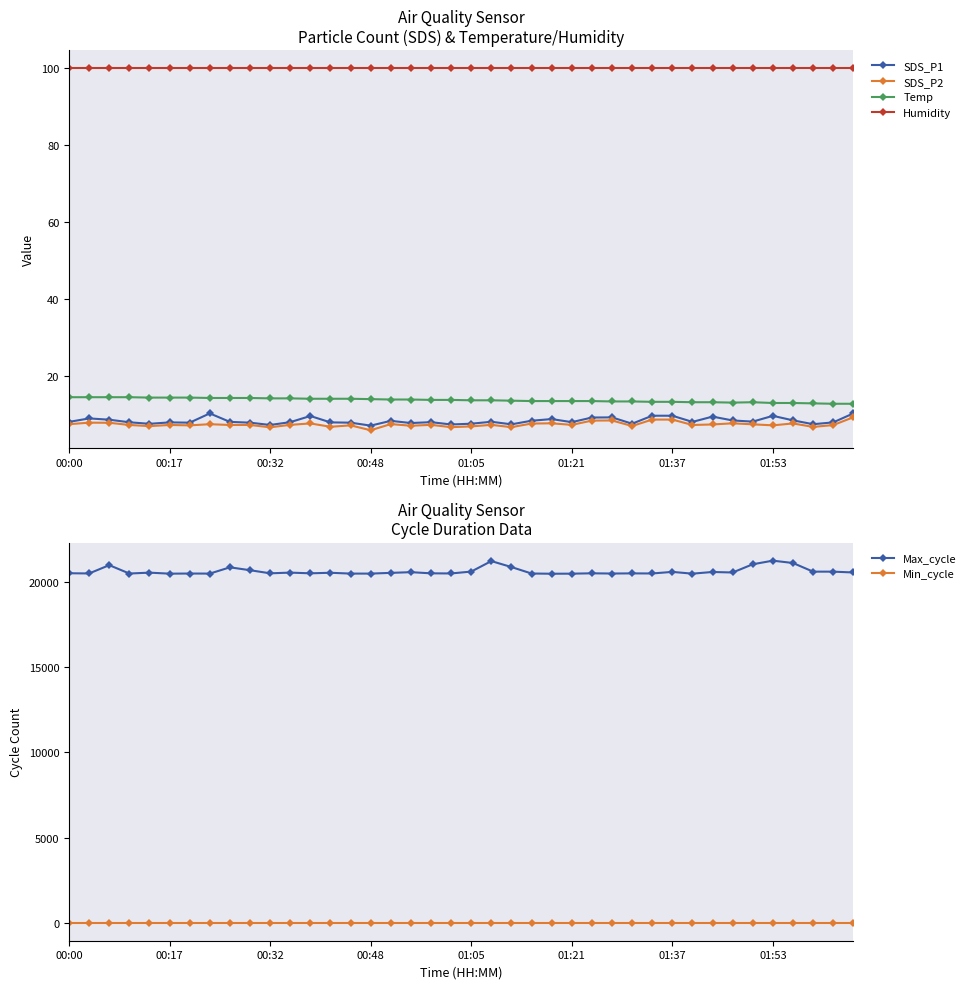

In SDS_P1, how many points are higher than both neighbors (excluding endpoints)?

11